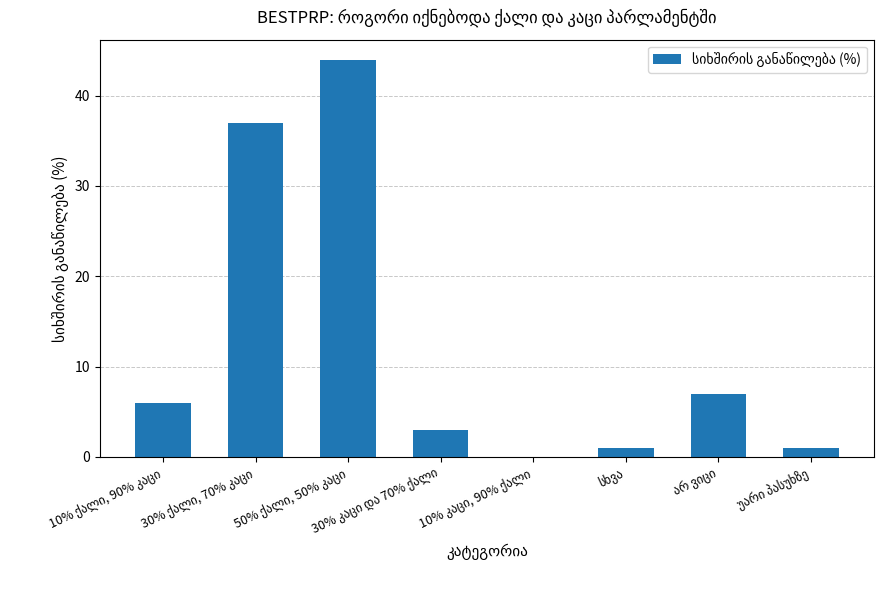

What is the greatest value displayed?

44